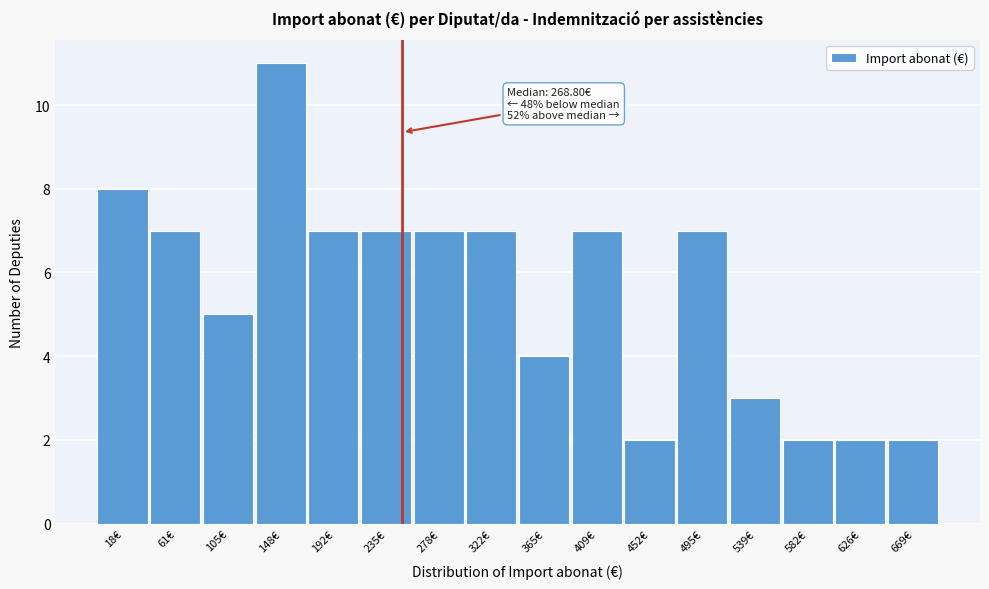

Reading left to right, list all the values displayed in this chart.

18€=8	61€=7	105€=5	148€=11	192€=7	235€=7	278€=7	322€=7	365€=4	409€=7	452€=2	495€=7	539€=3	582€=2	626€=2	669€=2